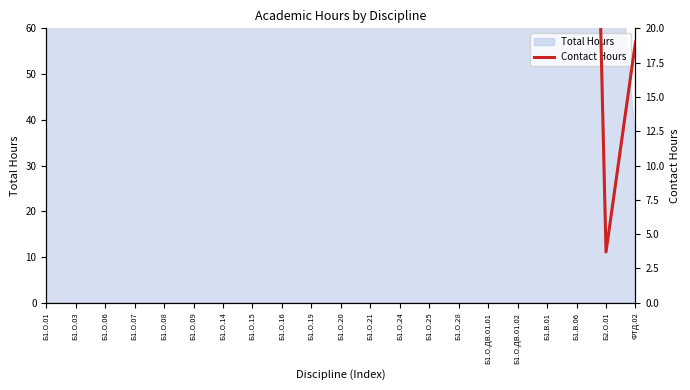

The chart shows a value of 55.0 at Б1.О.28. True or false?

True